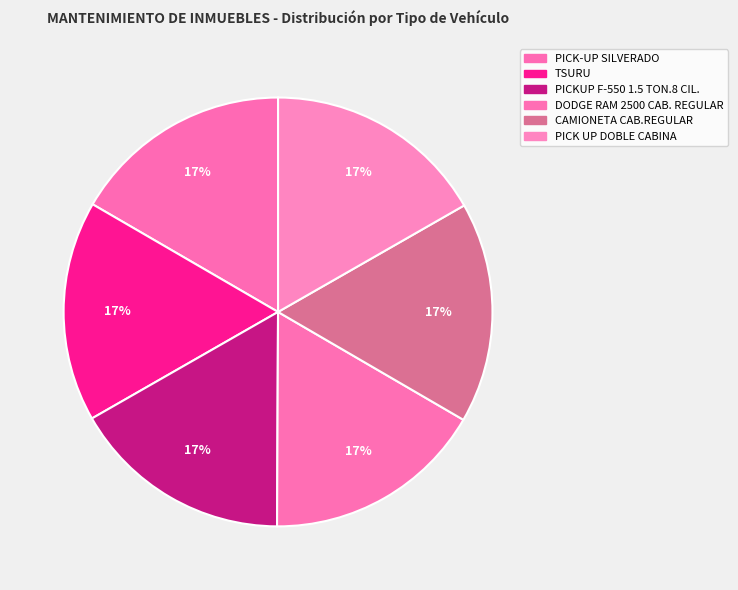

Approximately how many times larger is the value at PICK-UP SILVERADO compared to DODGE RAM 2500 CAB. REGULAR?

1.0